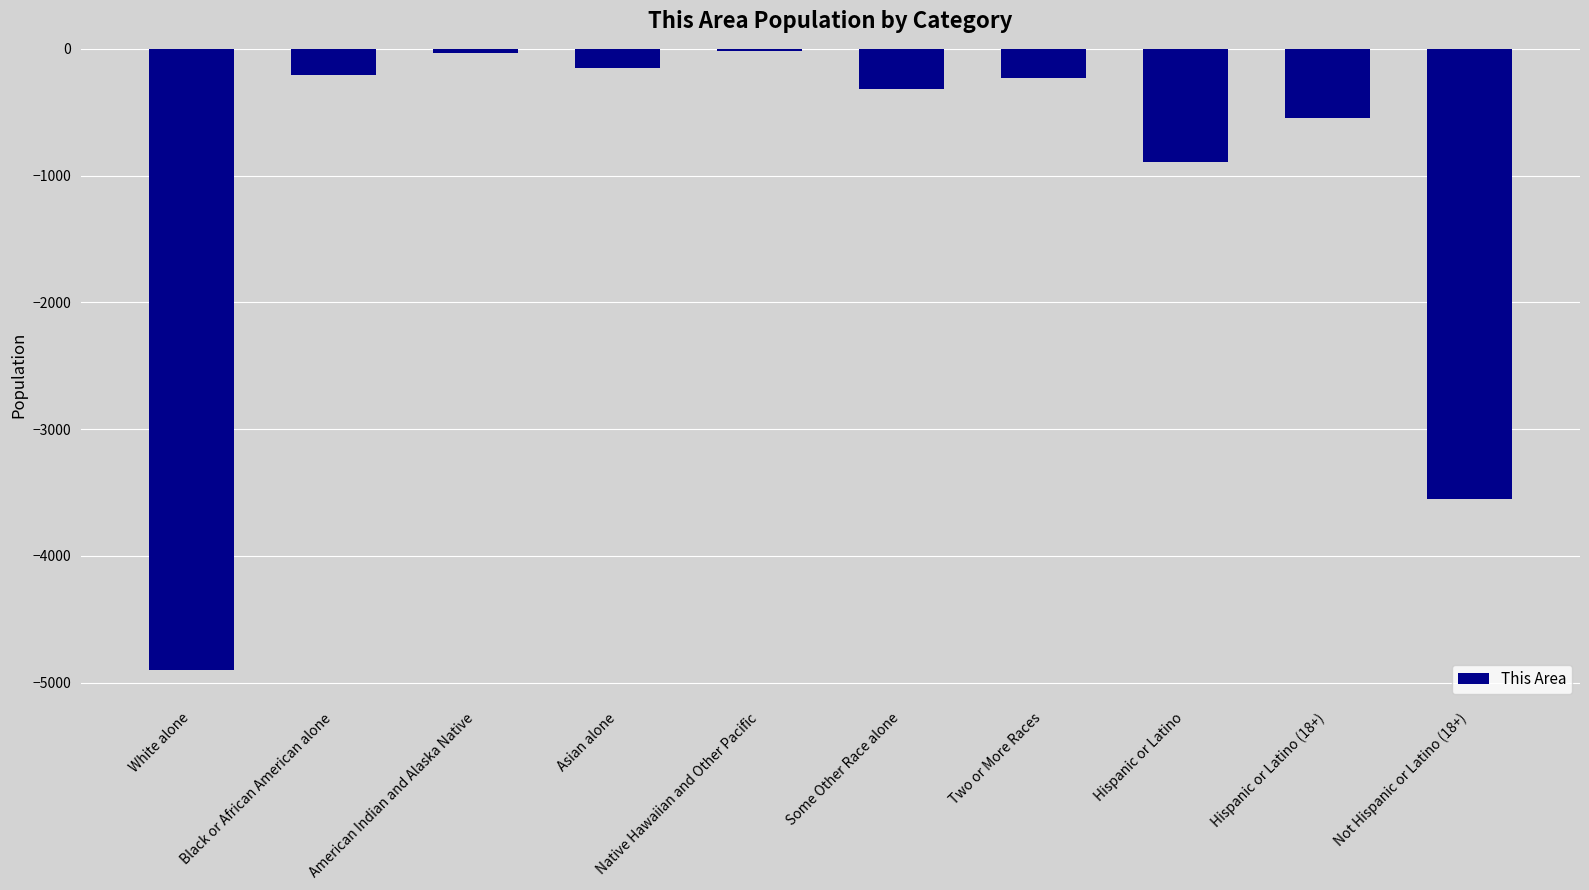

Is it true that the value at Hispanic or Latino (18+) is -547?

True